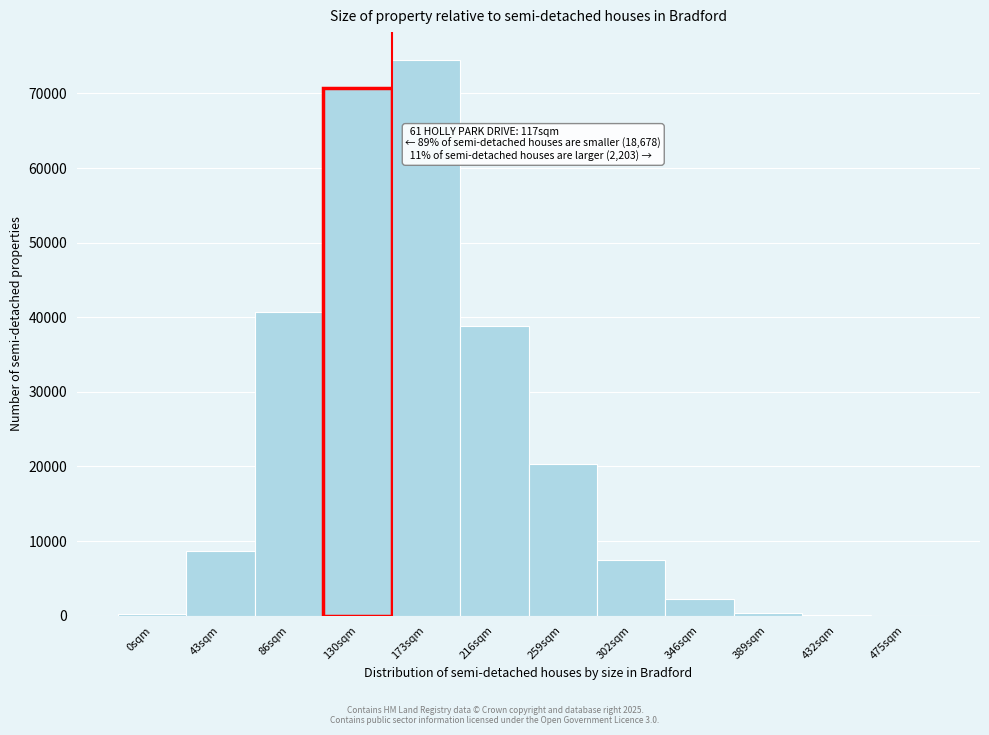

What is the change in value from 43sqm to 346sqm?

-6439